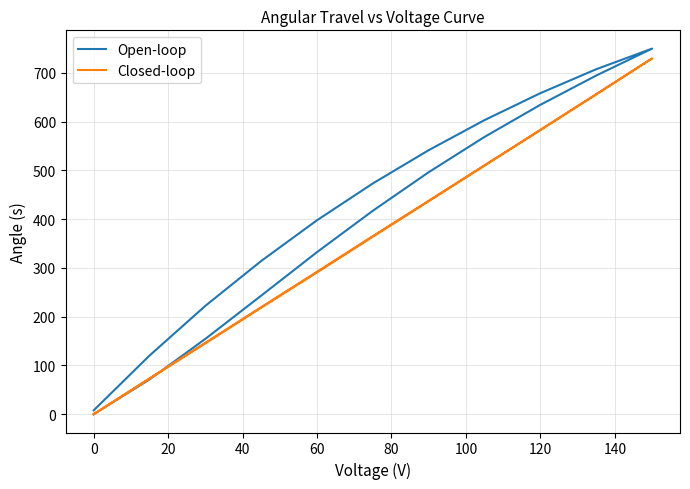

What are all the series names shown in the legend?

Open-loop, Closed-loop